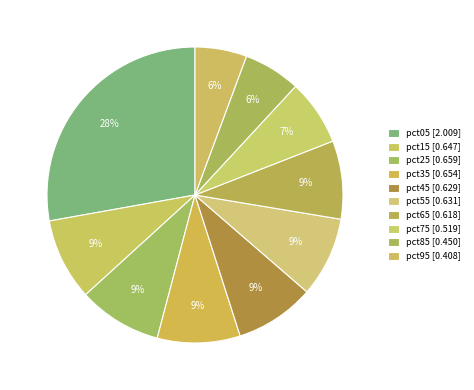

What percentage do pct55 and pct75 together represent?

15.9%